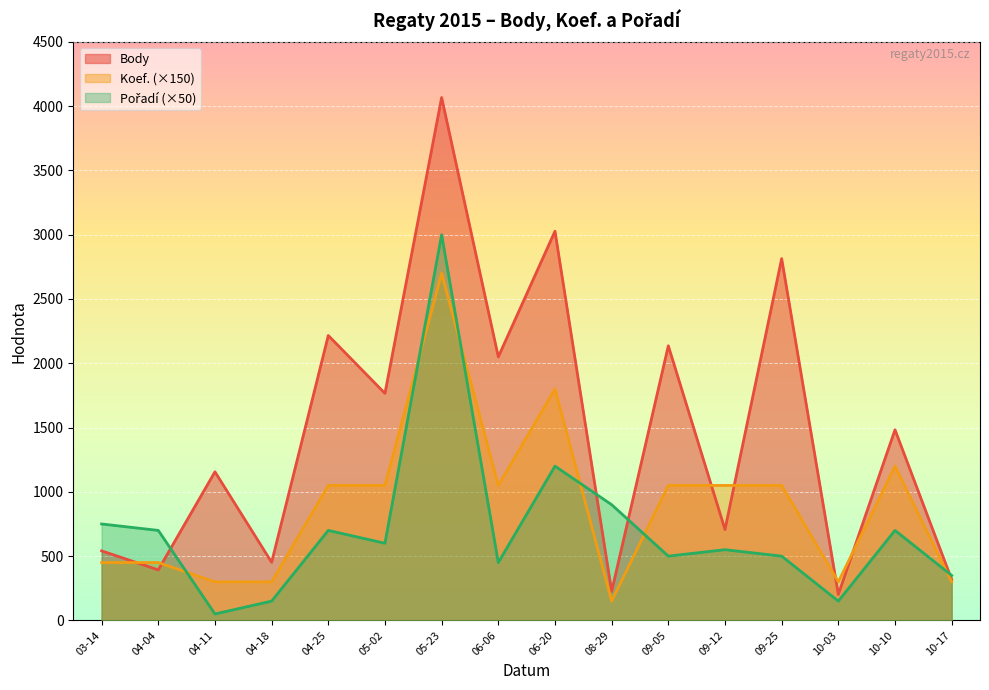

What is the difference between the Body values at 05-02 and 05-23?

2301